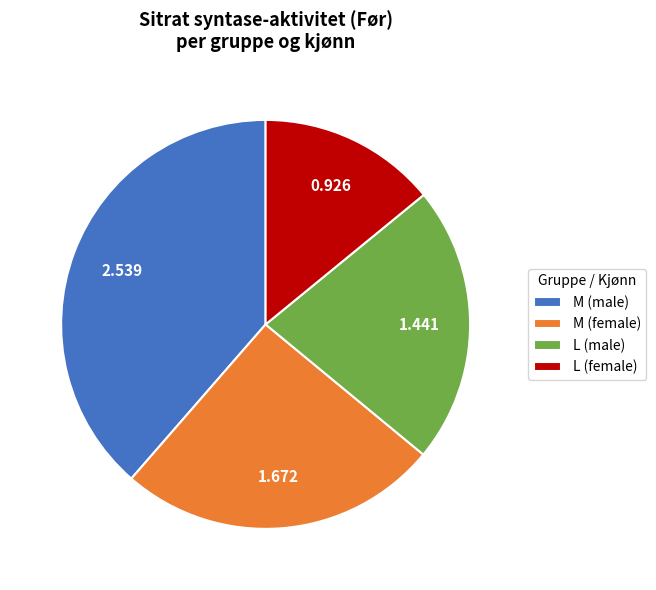

Is there any slice that represents more than half of the pie?

No